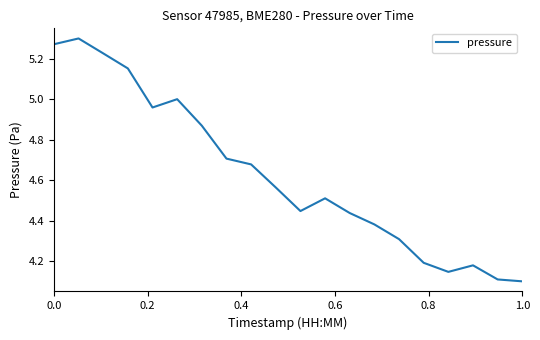

True or false: the data has more than 1 interior local peaks.

True